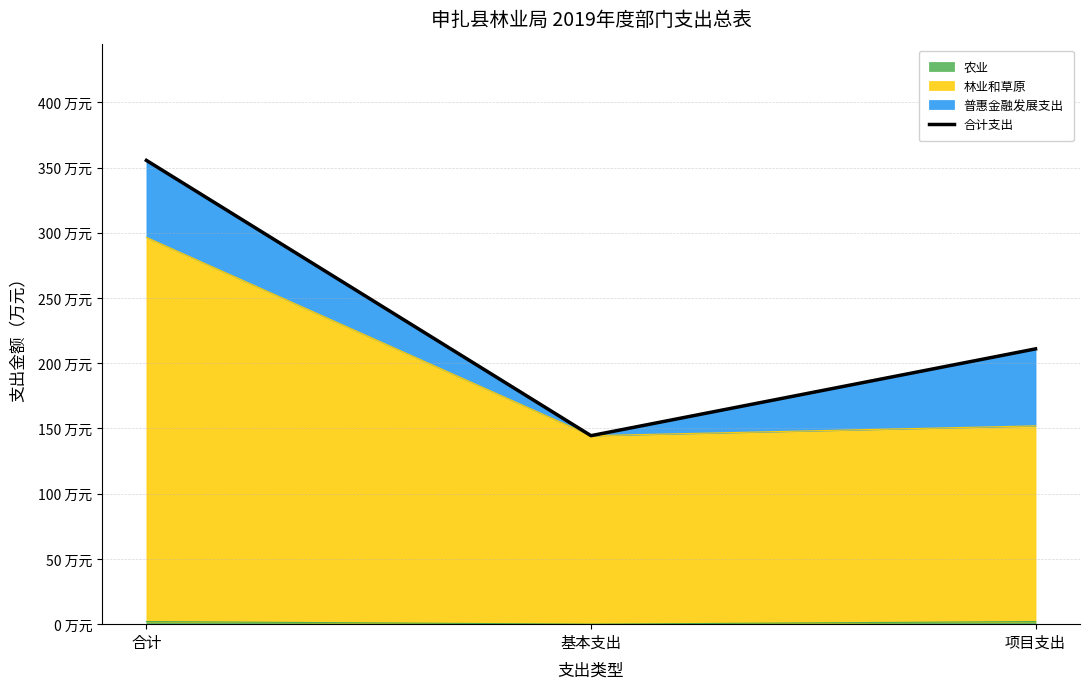

What is the label of the 2nd point from the left?

基本支出